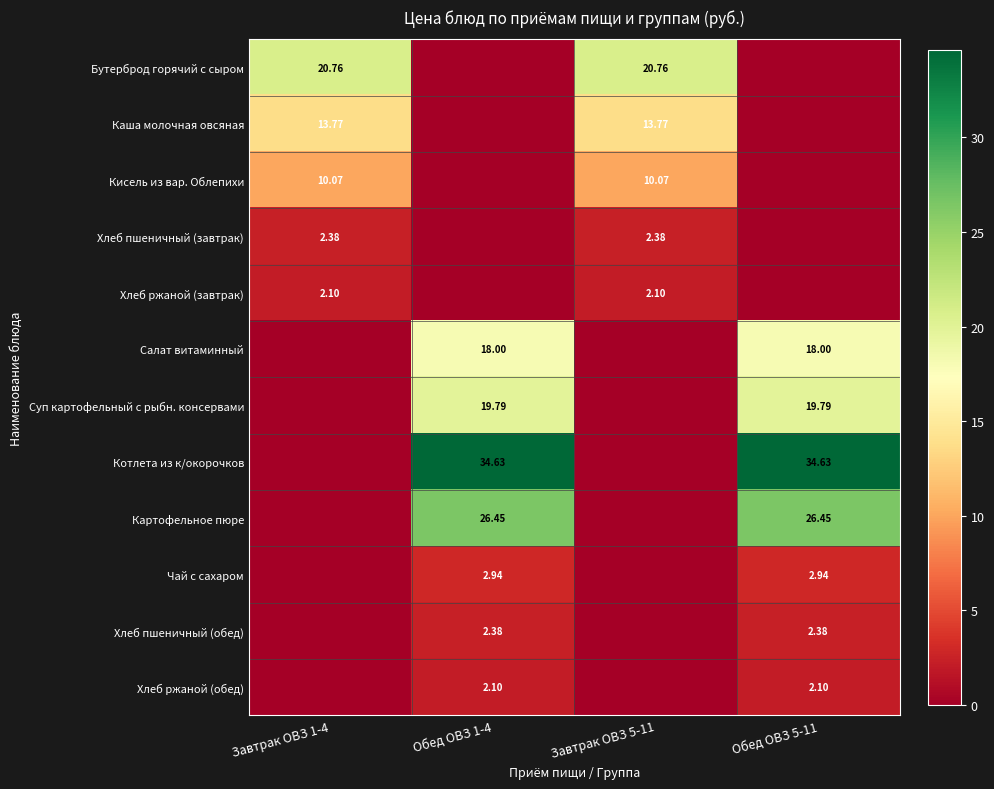

Is the value of Салат витаминный at Обед ОВЗ 1-4 greater than the value of Хлеб пшеничный (завтрак) at Завтрак ОВЗ 1-4?

Yes